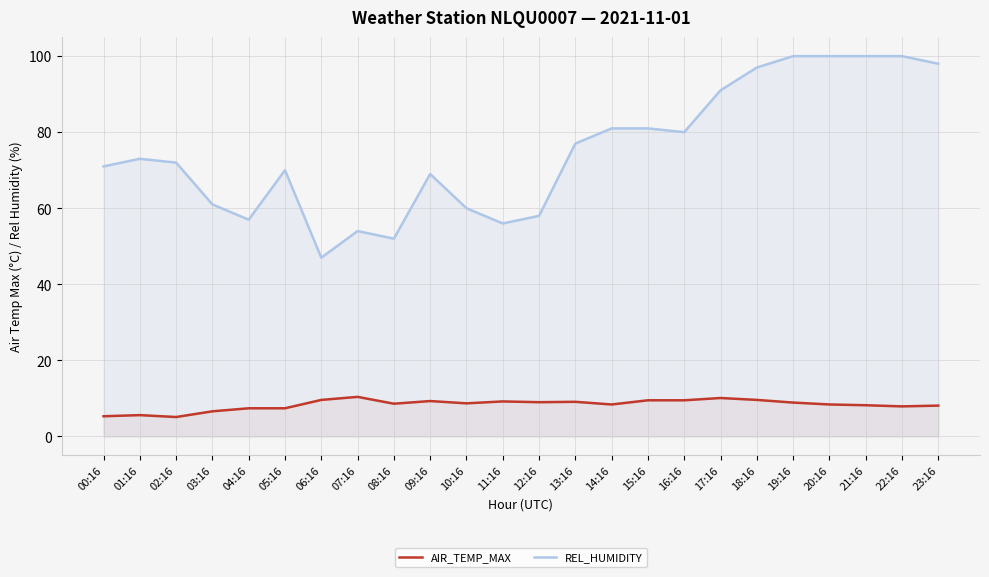

What is the minimum value shown in the chart?

5.1